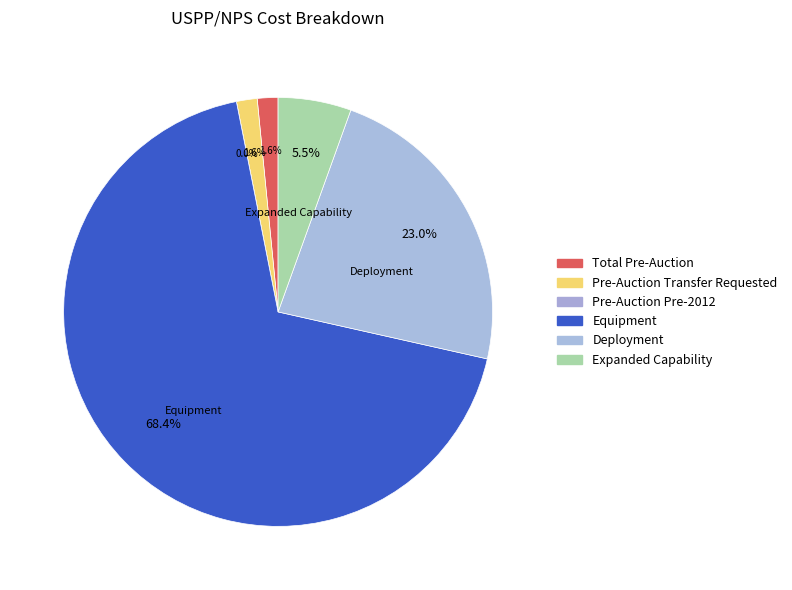

How many segments does this pie chart have?

6